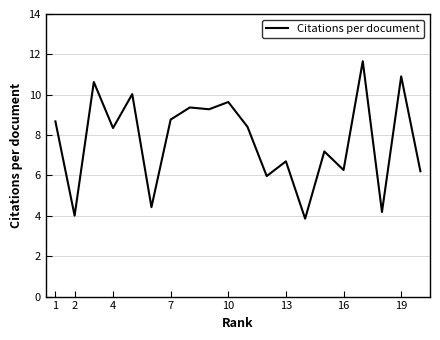

What is the difference between the maximum and minimum values?

7.8